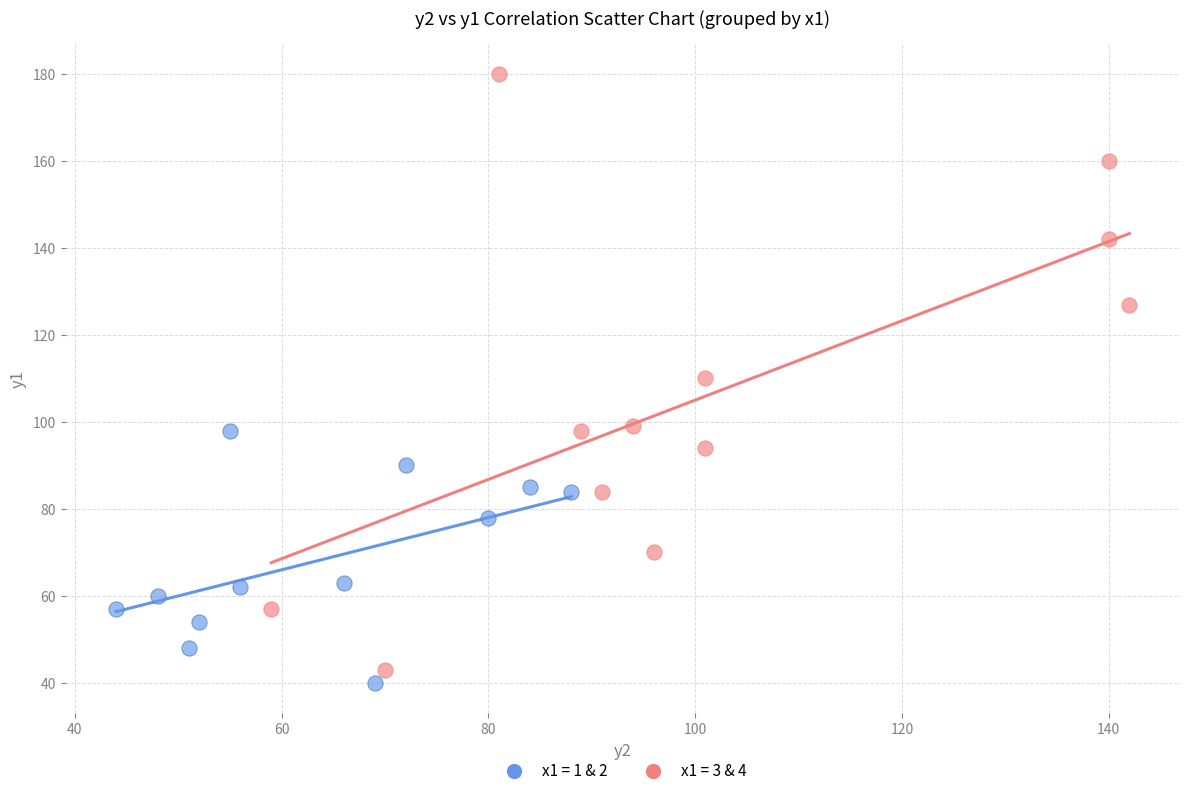

What are all the series names shown in the legend?

x1 = 1 & 2, x1 = 3 & 4